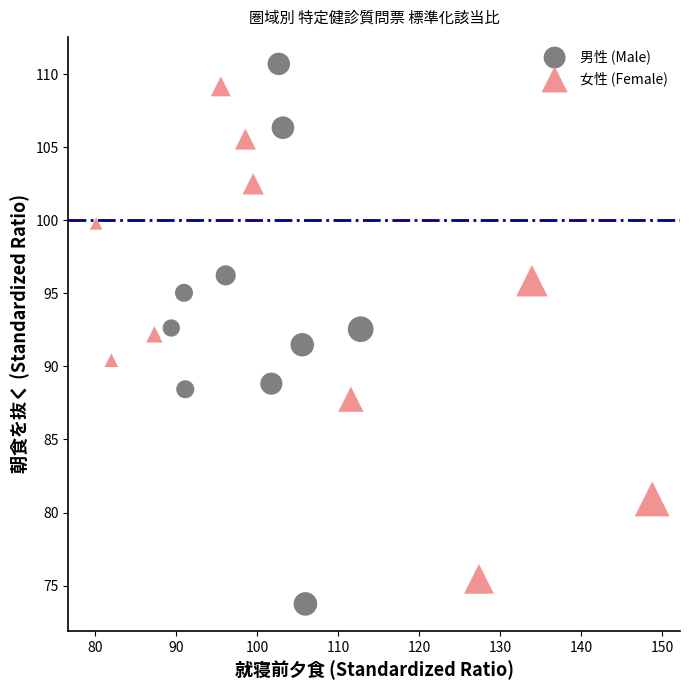

What are all the series names shown in the legend?

男性 (Male), 女性 (Female)